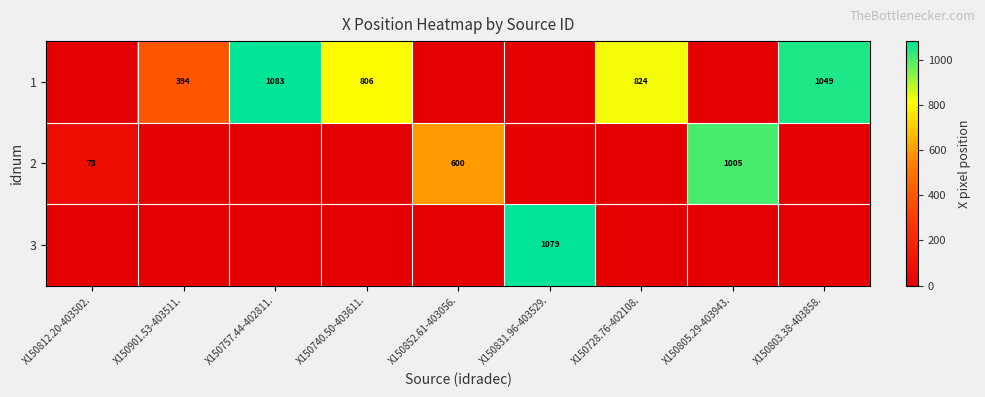

How many series are shown in this chart?

3